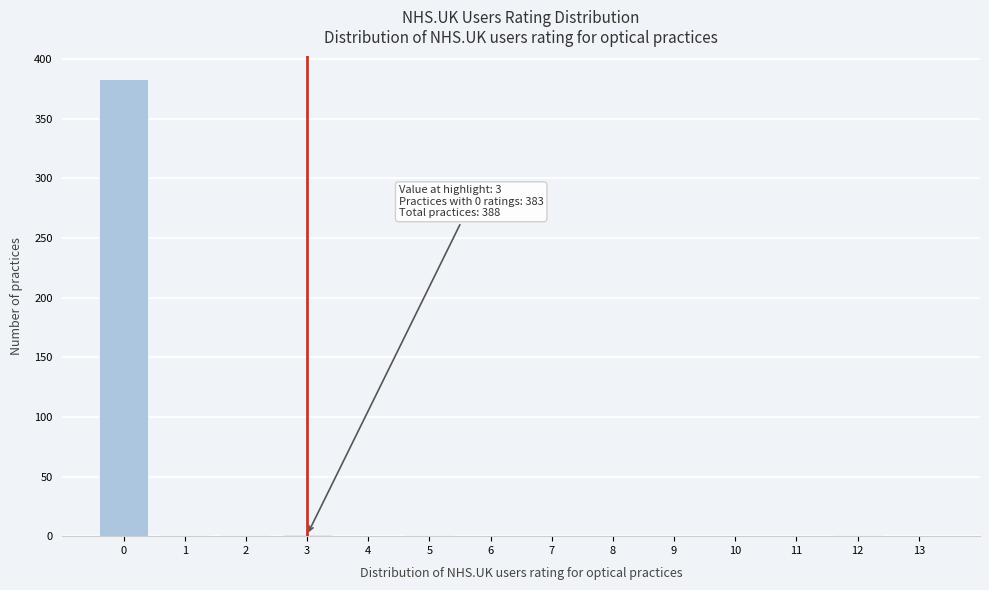

Which range on the x-axis has the tallest bar?

-0.5 to 0.5